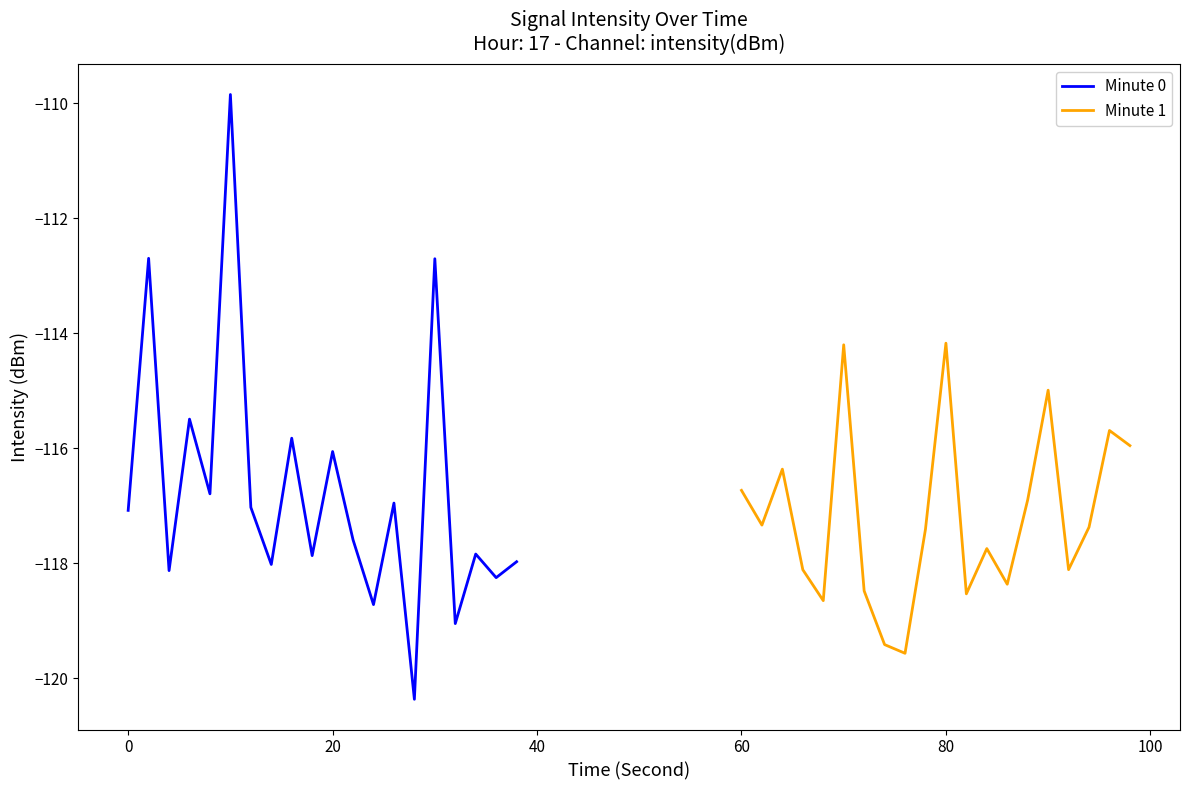

How many values in the Minute 0 series are below -117?

12